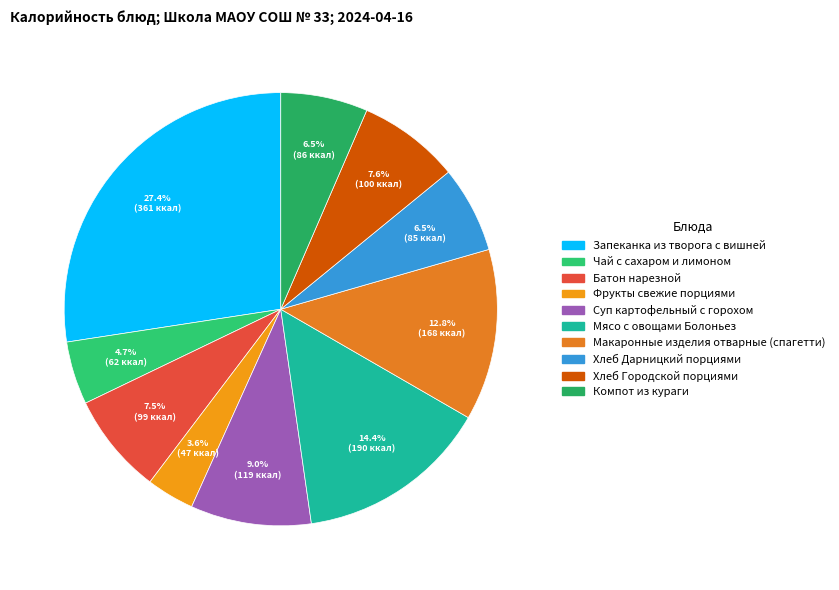

To the nearest percent, what percentage of the pie is Хлеб Дарницкий порциями?

6%